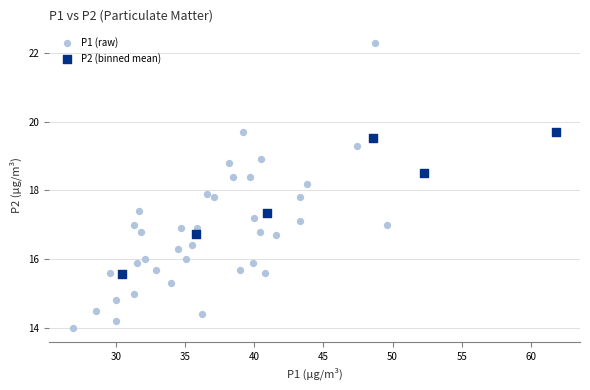

Which series reaches the maximum Y coordinate?

P1 (raw)